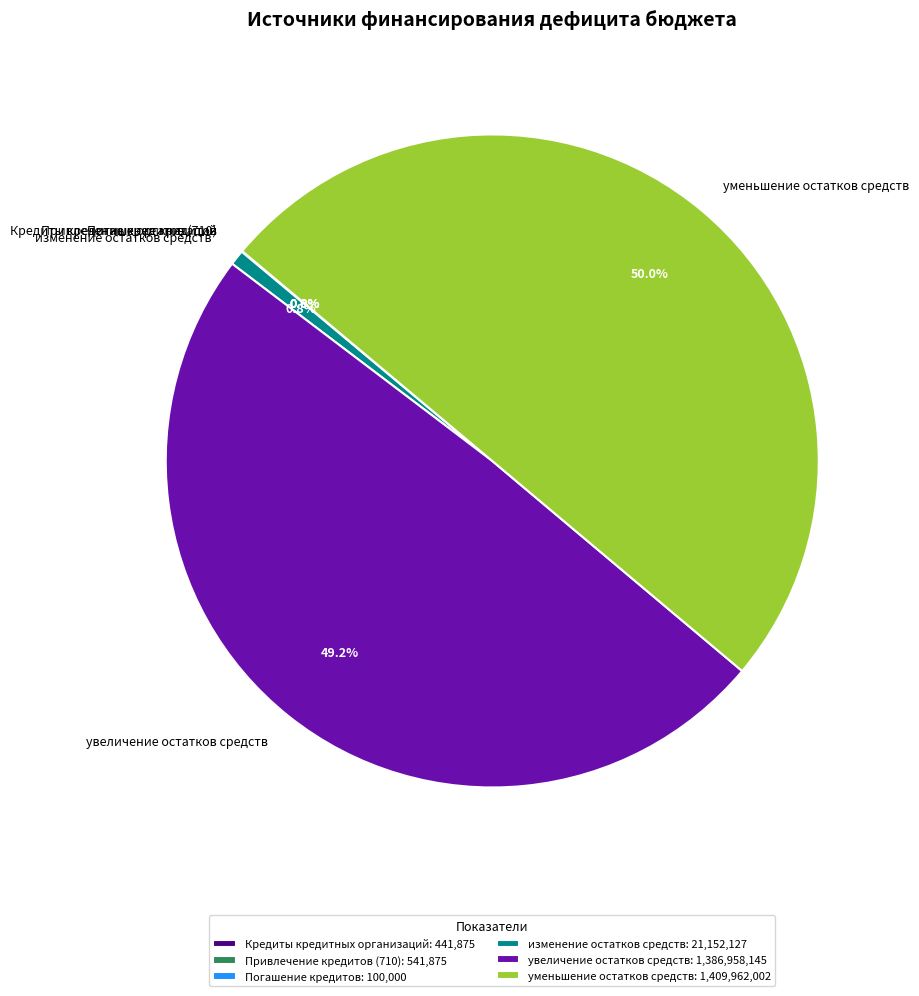

Which slice is the largest?

уменьшение остатков средств